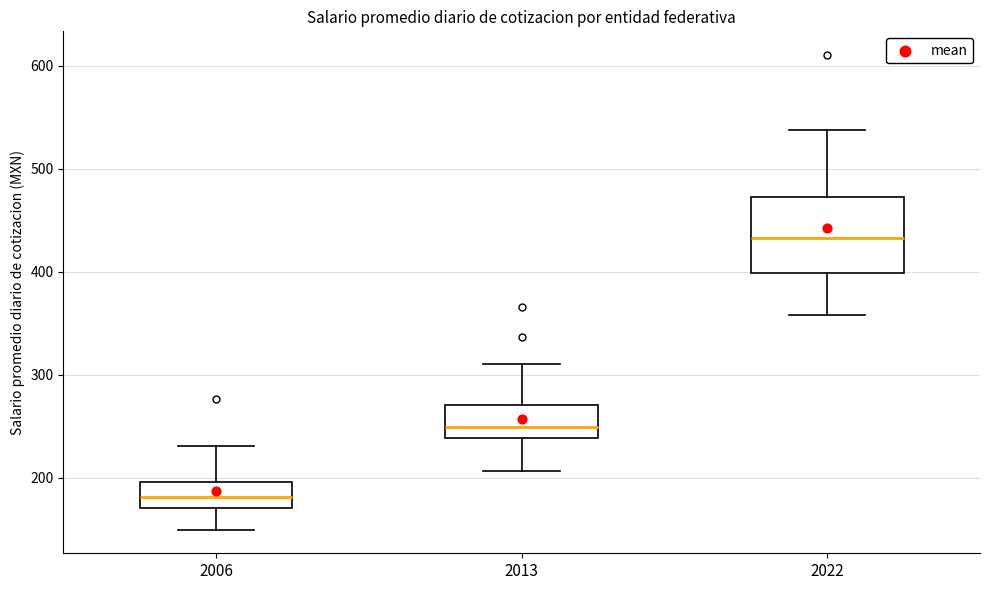

Where does the lower whisker of the box at x = 2022 end on the y-axis? The values are not printed on the chart, so give them approximately, as read against the axis.

360